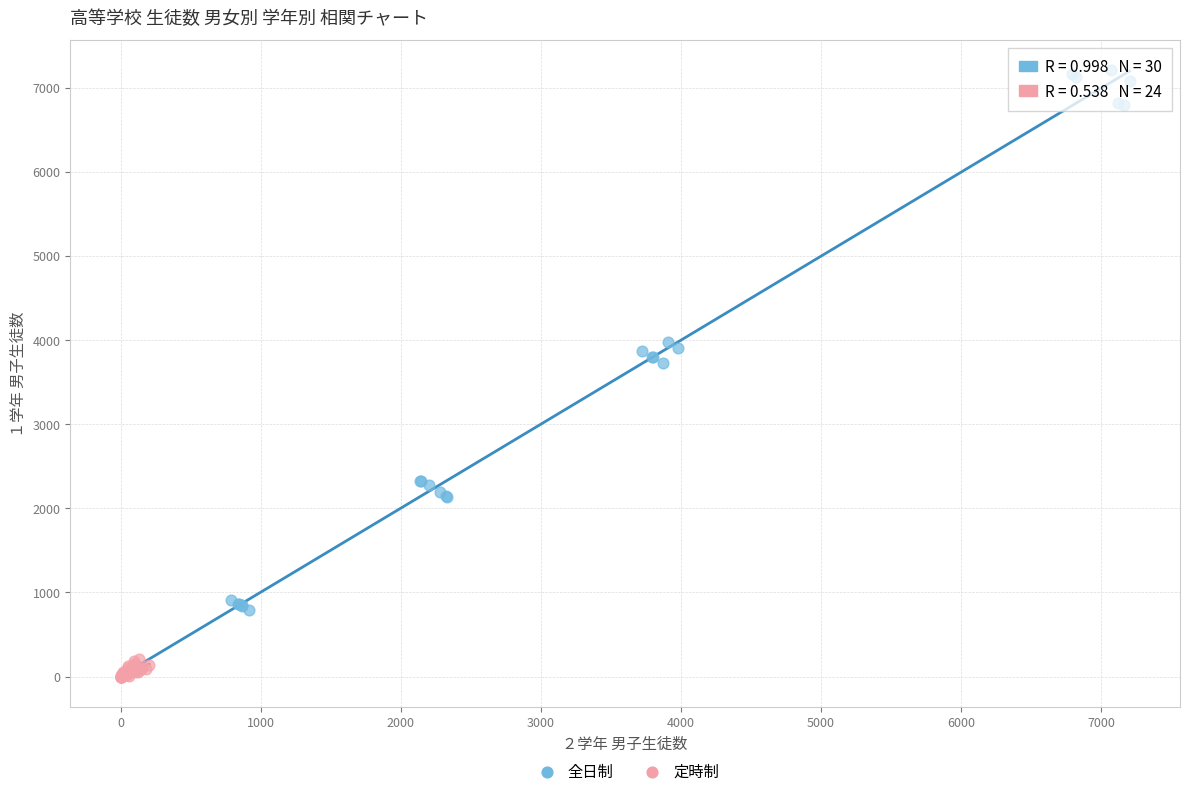

Which series has the widest spread of Y values?

全日制